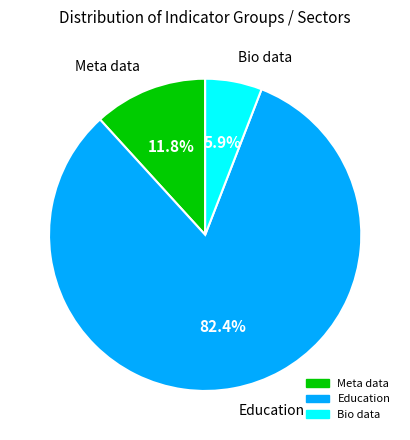

To the nearest percent, what is the difference between the Education and Bio data slice percentages?

76%